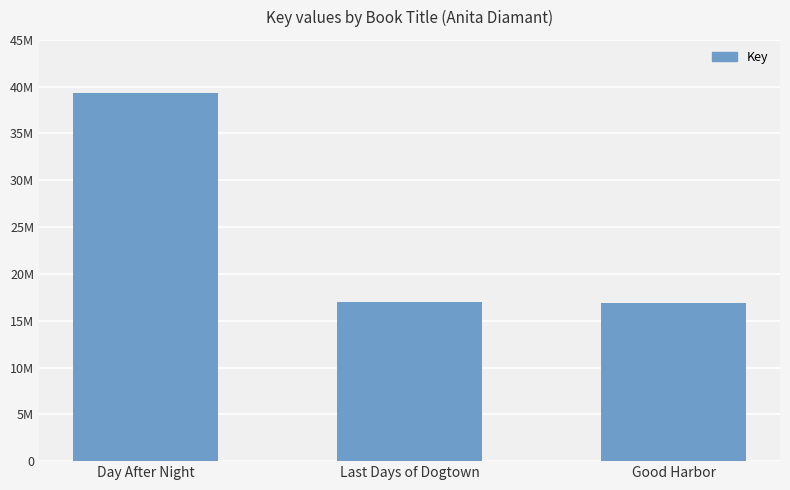

Are the bars grouped side by side (vs. stacked)?

No